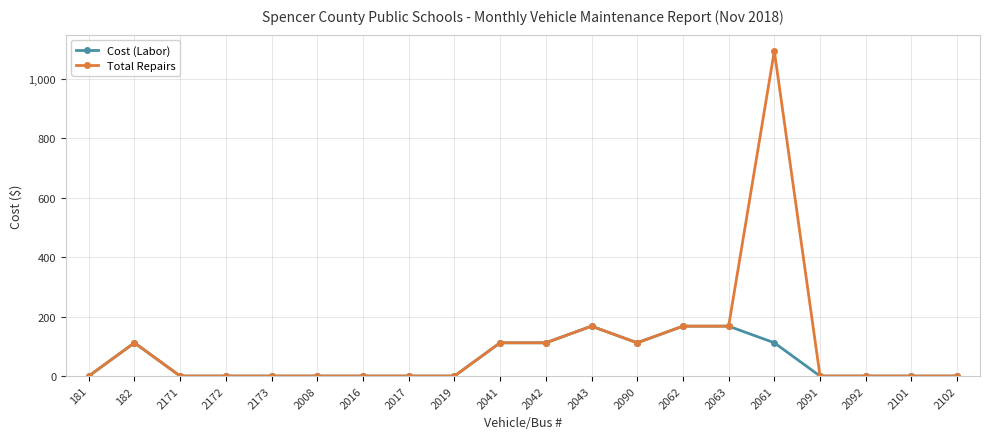

Reading left to right, what are all the values shown in this chart?

Cost (Labor): 0.0	112.0	0.0	0.0	0.0	0.0	0.0	0.0	0.0	112.0	112.0	168.0	112.0	168.0	168.0	112.0	0.0	0.0	0.0	0.0
Total Repairs: 0.0	112.0	0.0	0.0	0.0	0.0	0.0	0.0	0.0	112.0	112.0	168.0	112.0	168.0	168.0	1094.9	0.0	0.0	0.0	0.0